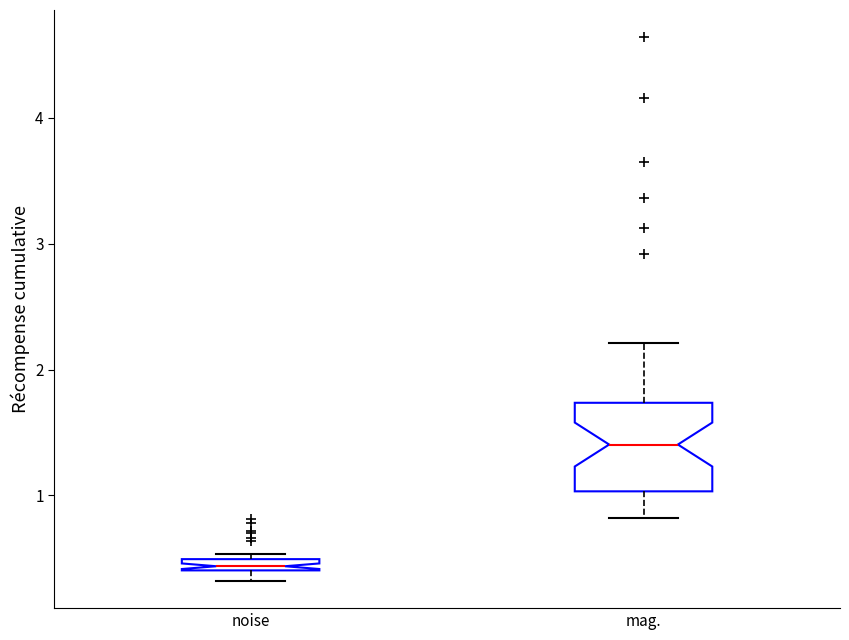

Which box is the tallest, from its lower edge to its upper edge?

mag.